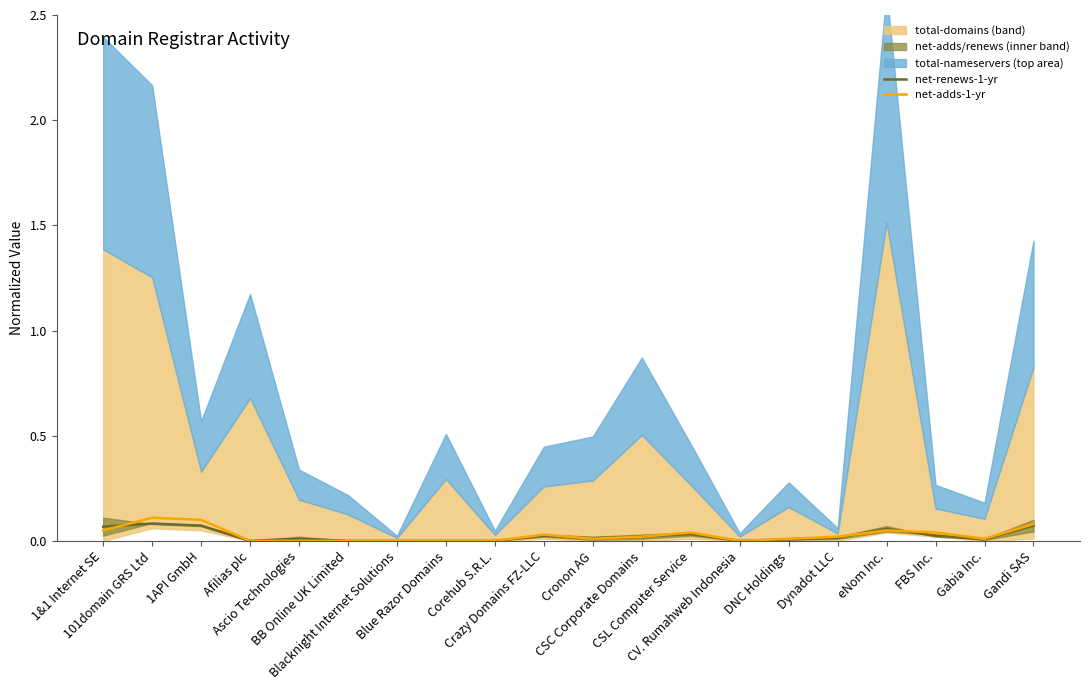

How many data points in net-renews-1-yr are above 0?

14